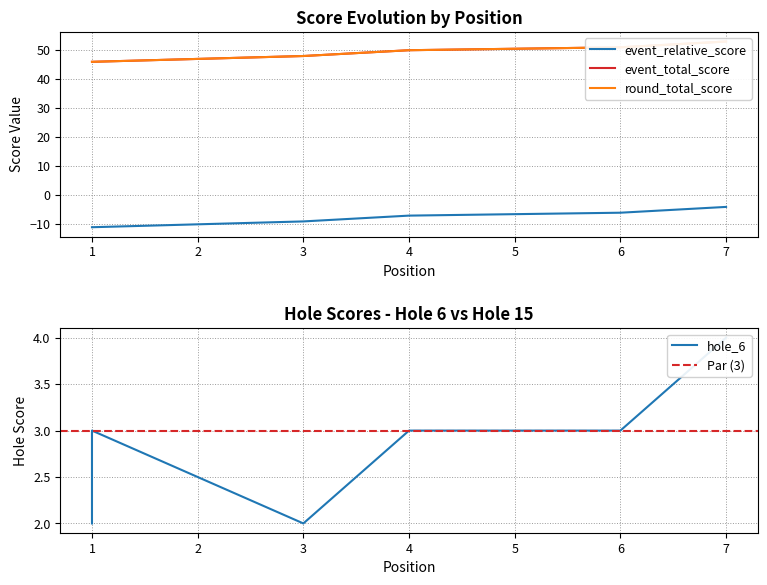

What is the value of the event_relative_score point at the 3rd from the left?

-9